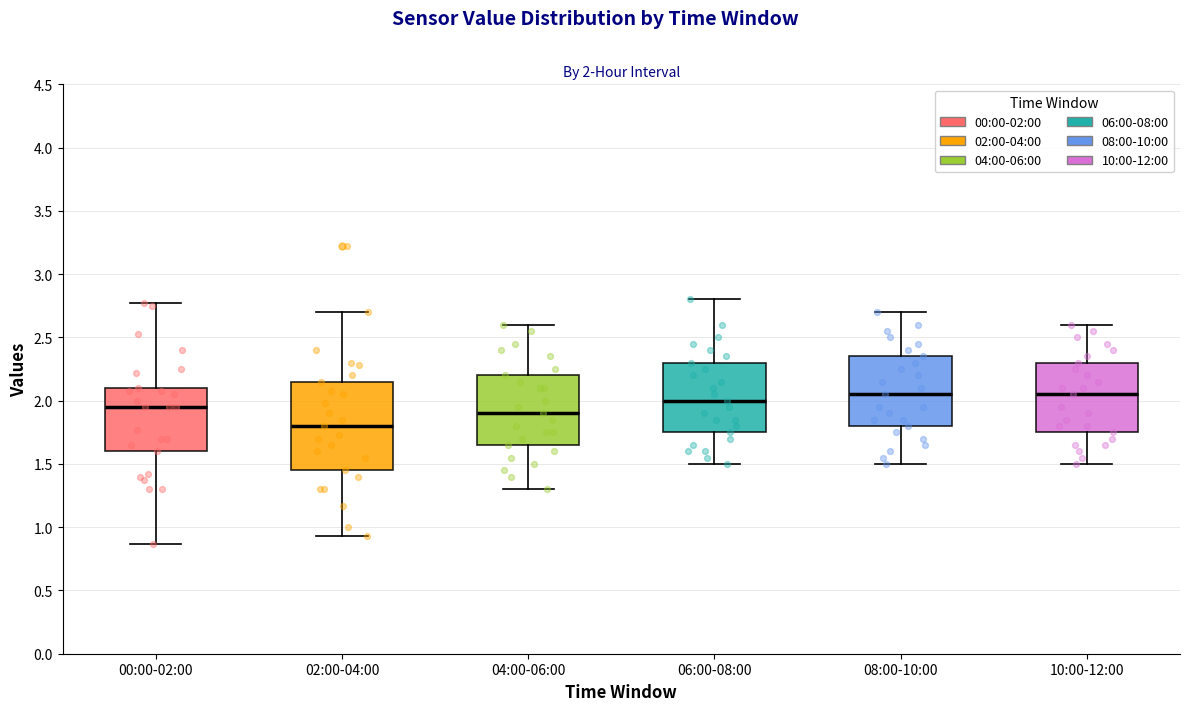

Which box is the tallest, from its lower edge to its upper edge?

02:00-04:00